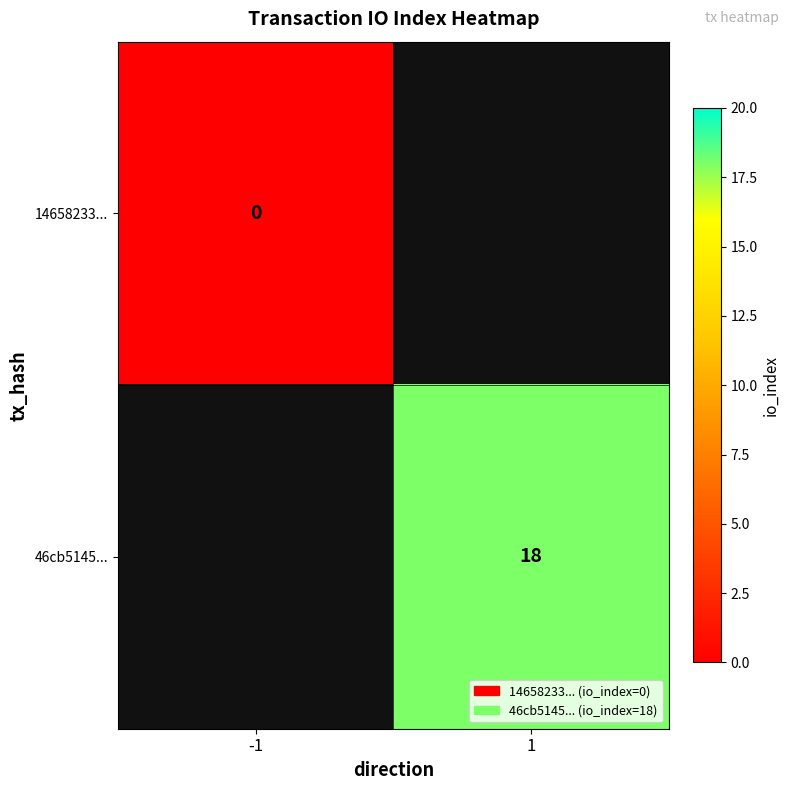

True or false: 46cb5145... has a value of 18 at 1.

True